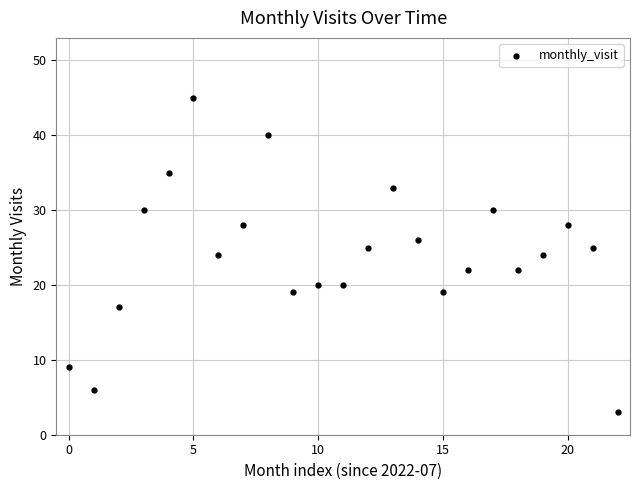

What is the range of Y values (max minus min)?

42